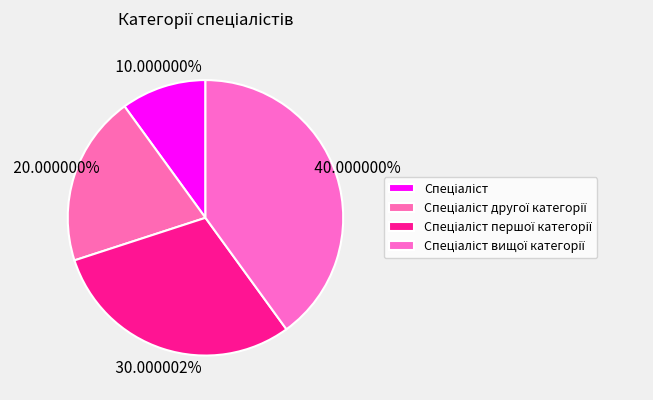

Between Спеціаліст першої категорії and Спеціаліст другої категорії, which is larger?

Спеціаліст першої категорії